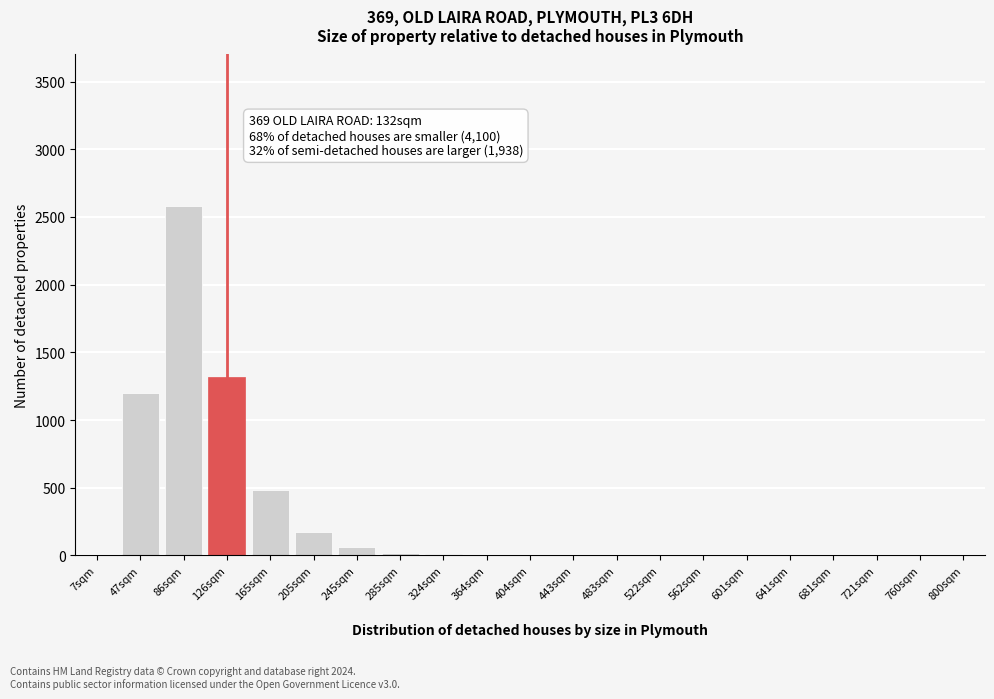

Which category has the highest value across all series?

86sqm